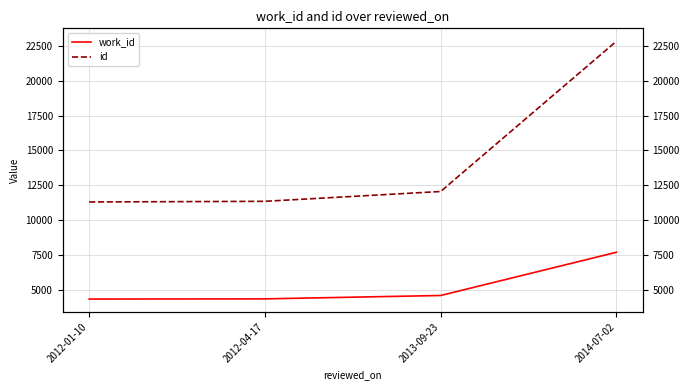

What is the label of the 3rd point from the right?

2012-04-17